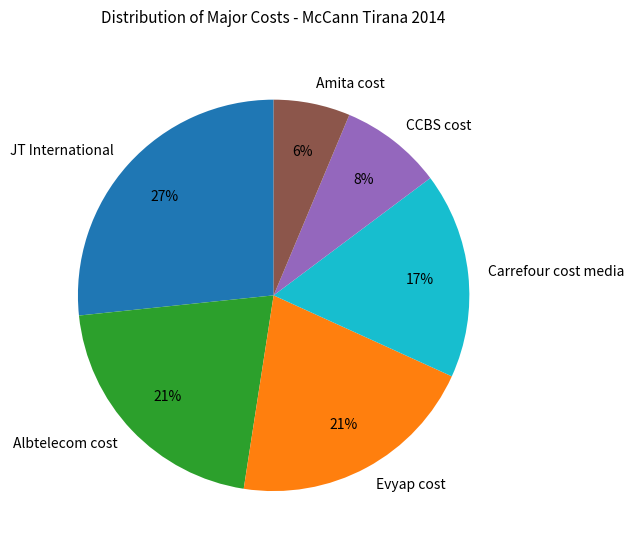

To the nearest percent, what is the difference between the Albtelecom cost and JT International slice percentages?

6%